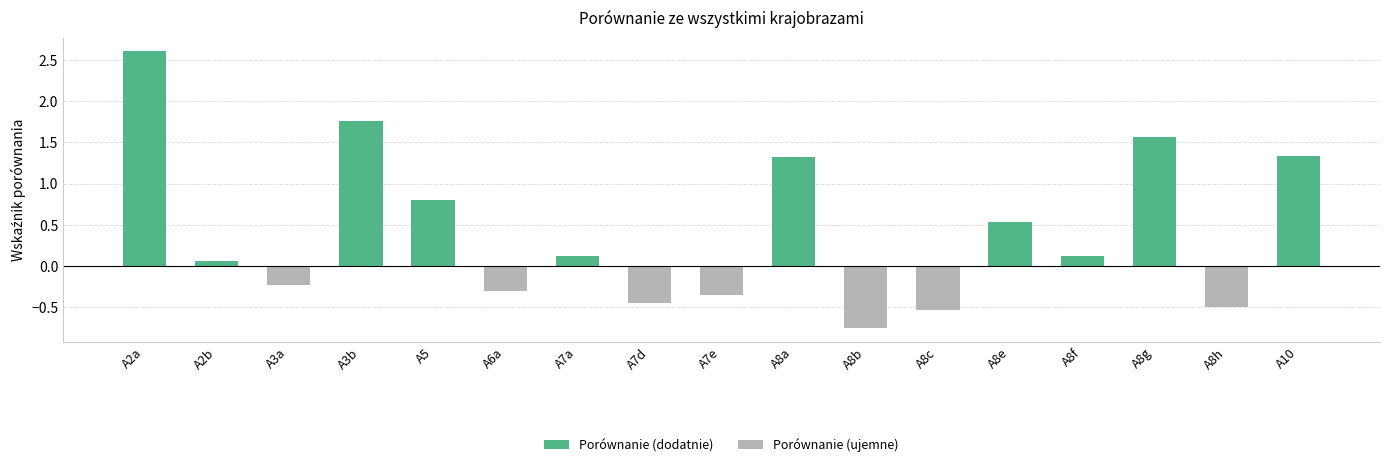

What is the sum of all Porównanie (ujemne) values?

-3.1